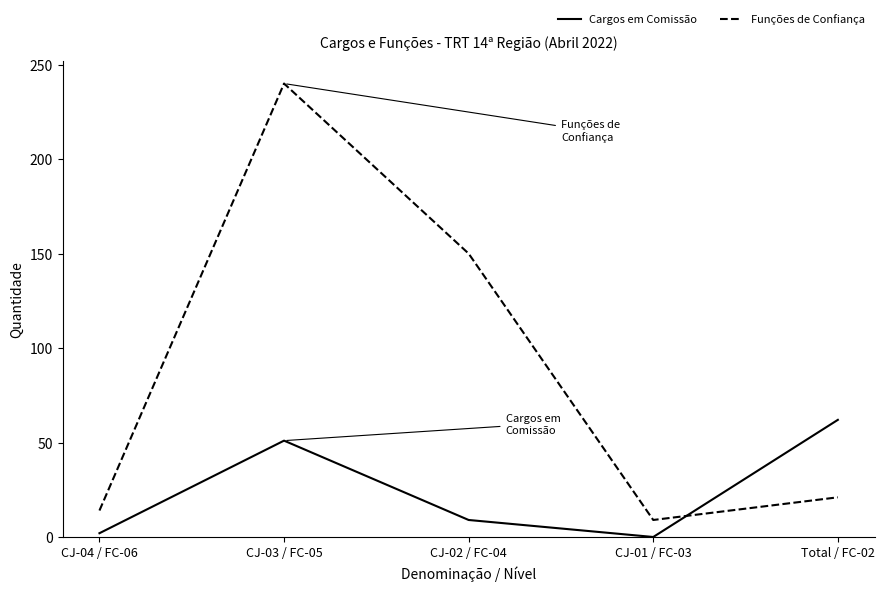

In Funções de Confiança, how many points are higher than both neighbors (excluding endpoints)?

1